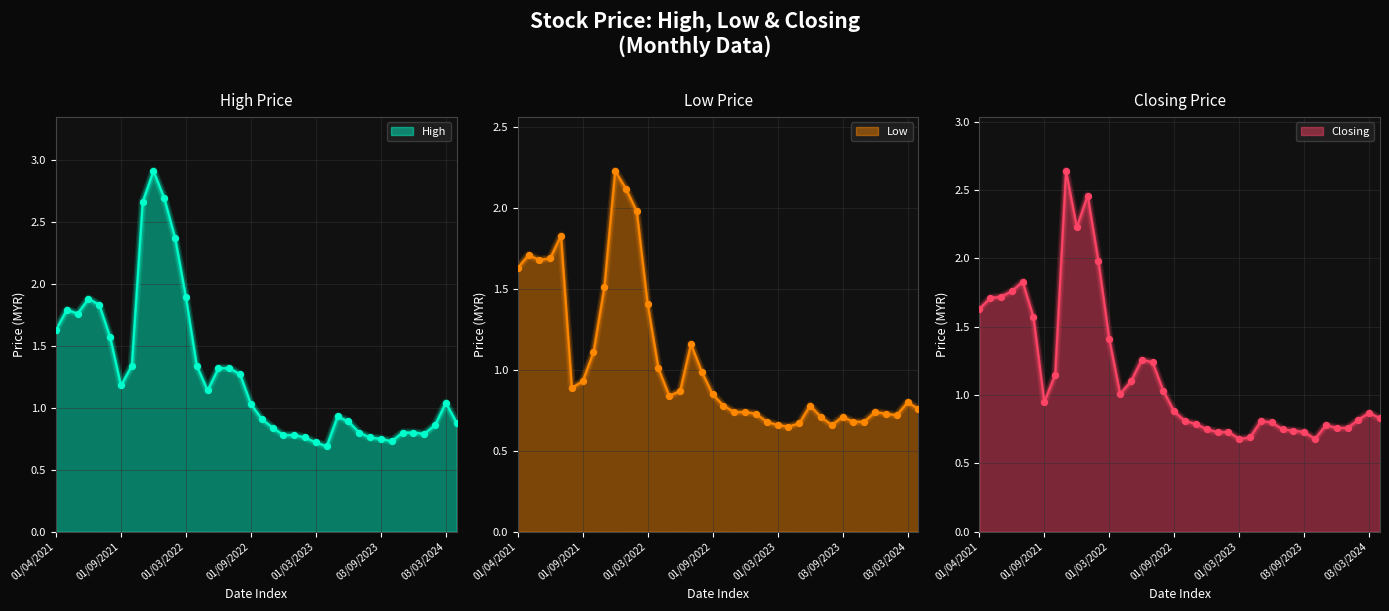

What are all the series names shown in the legend?

High, Low, Closing